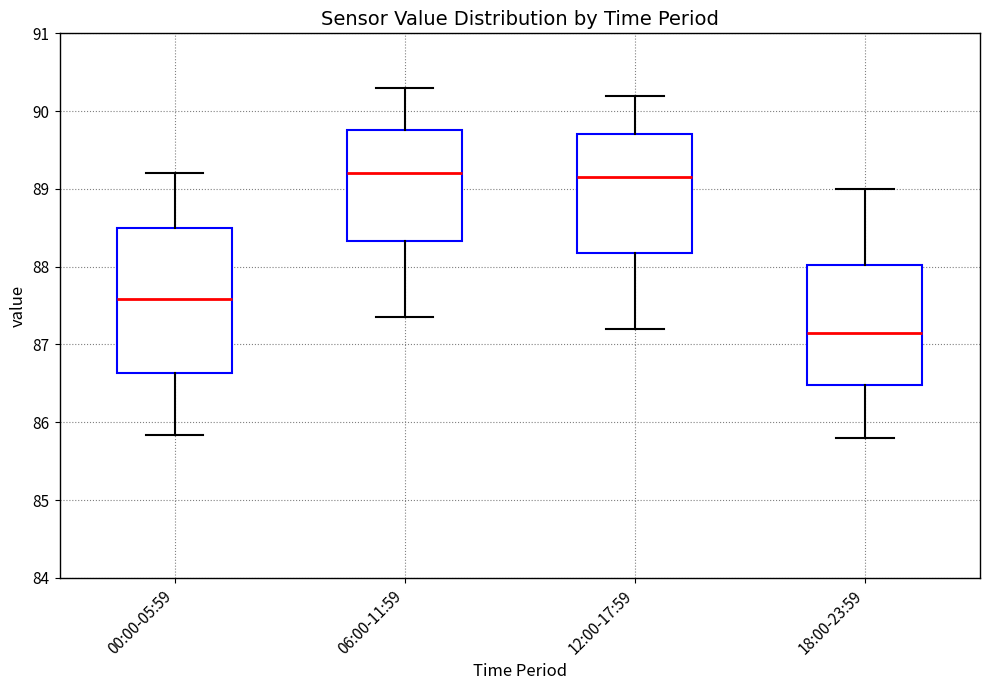

Reading left to right, transcribe this box plot: for each box, give where its median line is, the range the box spans, and where its two whiskers end, as read against the y-axis. The values are not printed on the chart, so give them approximately, as read against the axis.

00:00-05:59: median 87.6, box 86.6 to 88.5, whiskers 85.8 to 89.2
06:00-11:59: median 89.2, box 88.3 to 89.8, whiskers 87.4 to 90.3
12:00-17:59: median 89.2, box 88.2 to 89.7, whiskers 87.2 to 90.2
18:00-23:59: median 87.2, box 86.5 to 88.0, whiskers 85.8 to 89.0